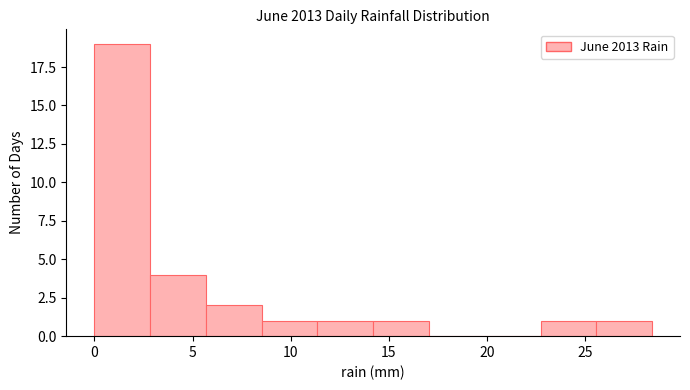

Reading left to right, list every bar in this chart as the range it spans on the x-axis followed by its height. Neither the bar edges nor the heights are printed on the chart, so give them approximately, as read against the axes.

0.0 to 3.0: 19
3.0 to 5.5: 4
5.5 to 8.5: 2
8.5 to 11.5: 1
11.5 to 14.0: 1
14.0 to 17.0: 1
17.0 to 20.0: 0
20.0 to 22.5: 0
22.5 to 25.5: 1
25.5 to 28.5: 1